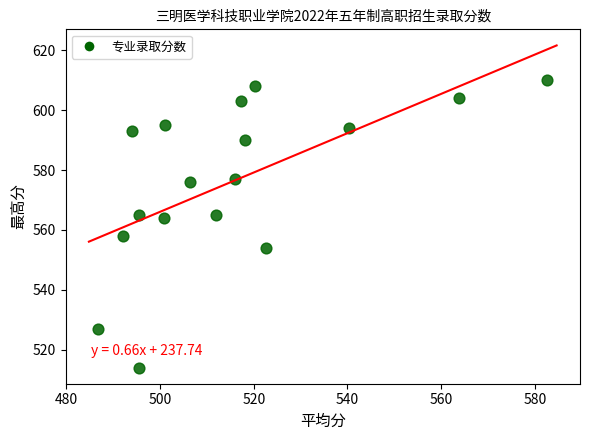

What is the range of Y values (max minus min)?

96